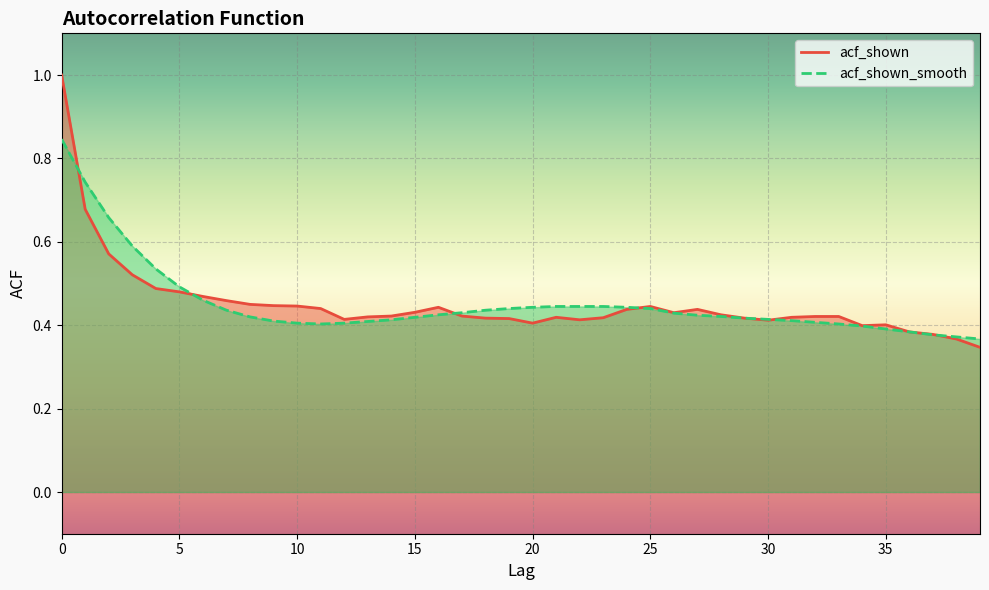

True or false: acf_shown_smooth has more than 0 points higher than both neighbors.

False